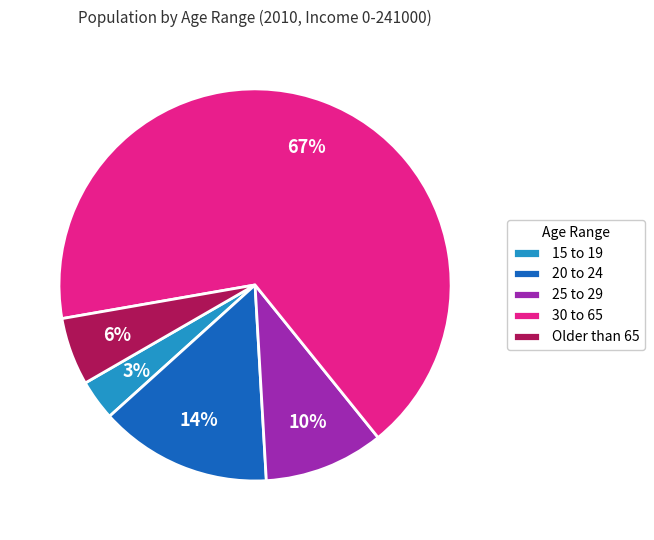

To the nearest percent, what portion does 20 to 24 represent?

14%